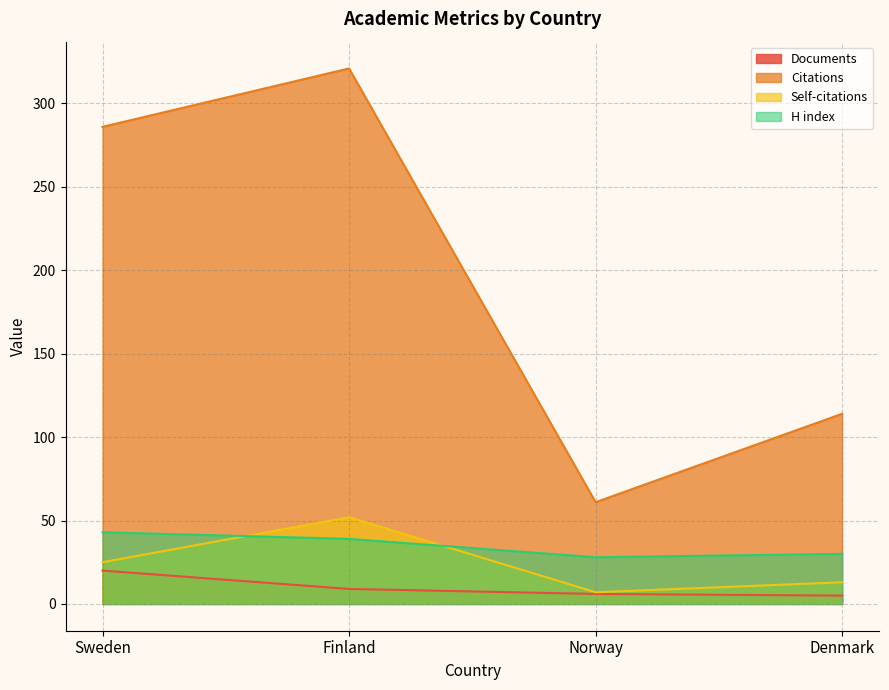

How many series are shown in this chart?

4